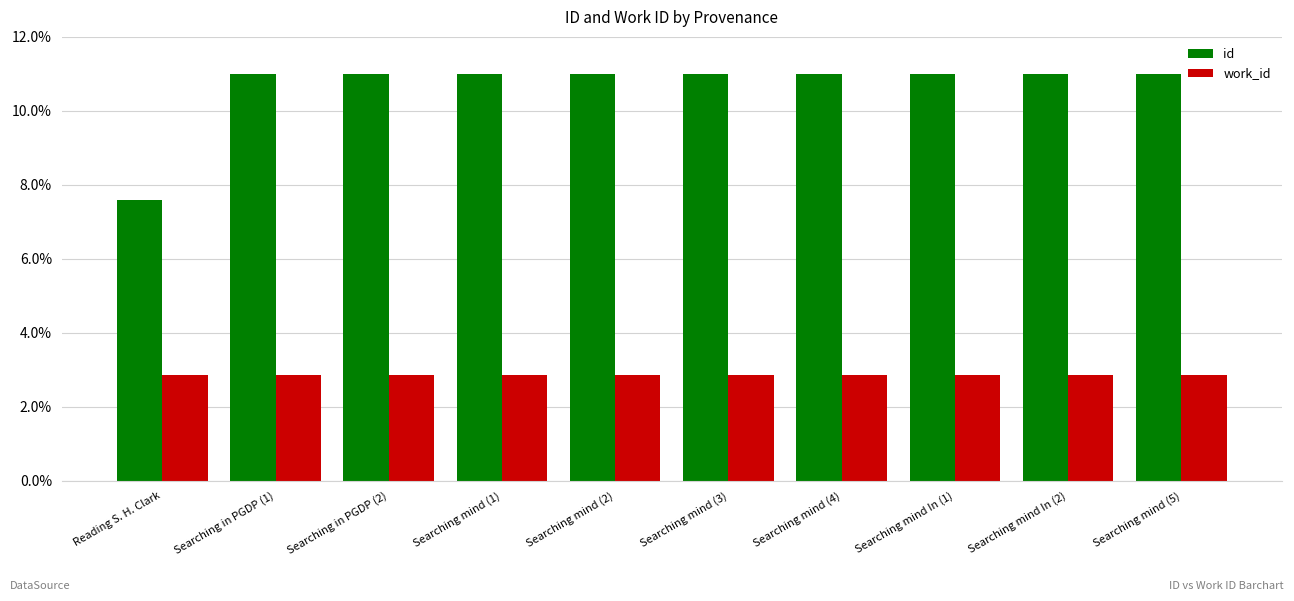

What is the value of the id bar at the 10th from the left?

11.0